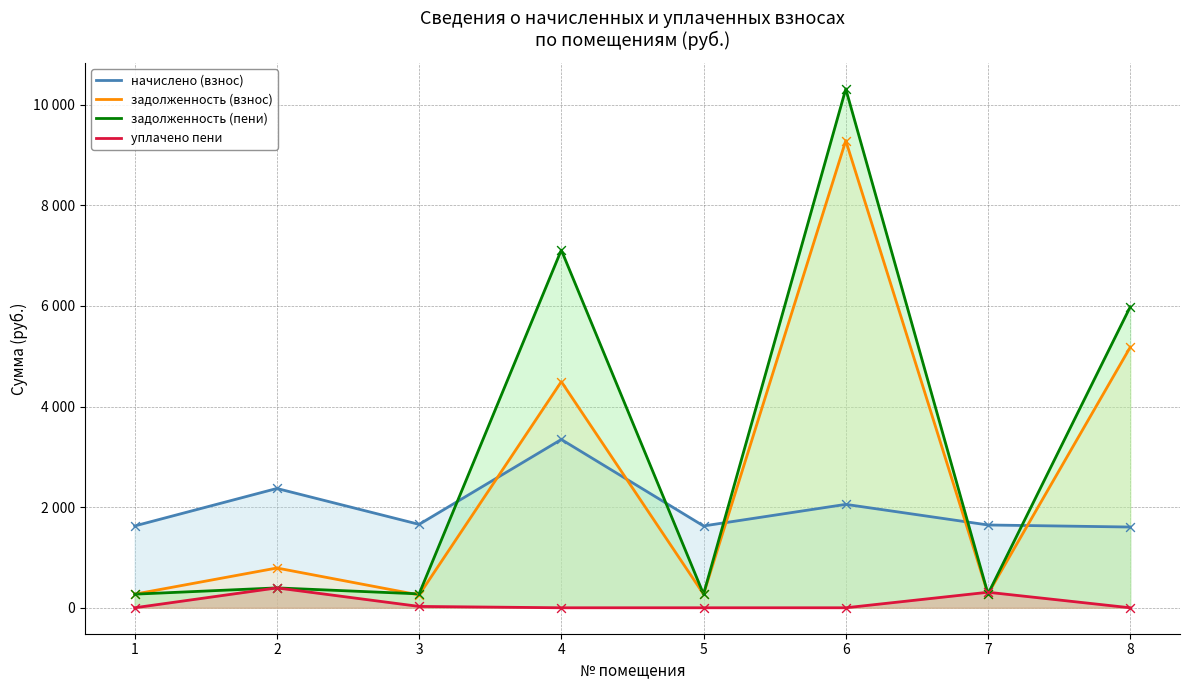

Which series contains the lowest Y value?

уплачено пени